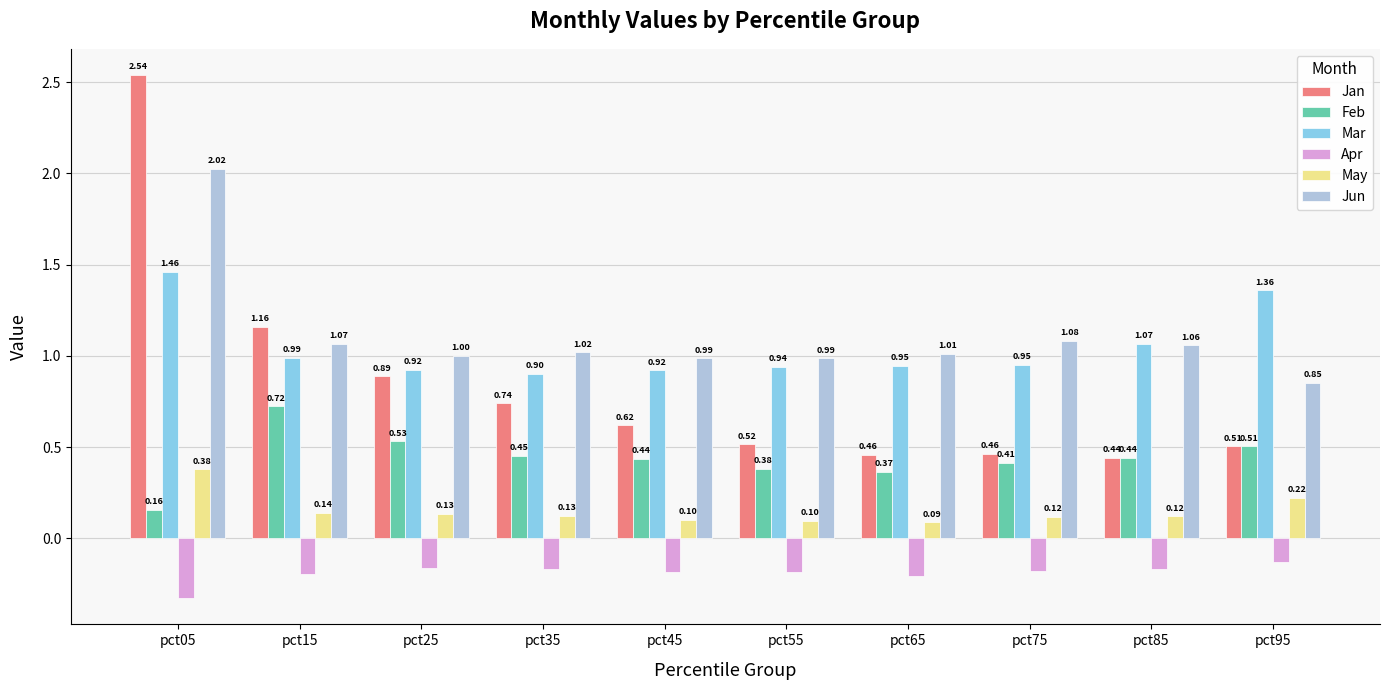

What is the sum of the Mar values at pct45 and pct65?

1.9